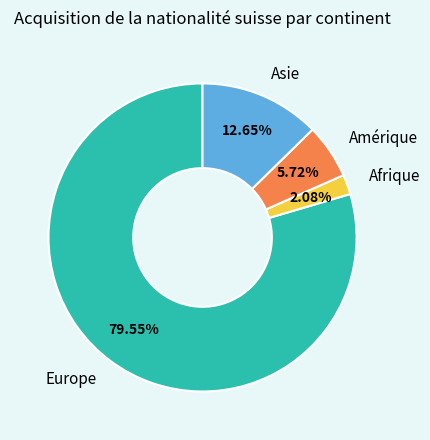

Do Europe and Asie together represent more than half of the pie?

Yes